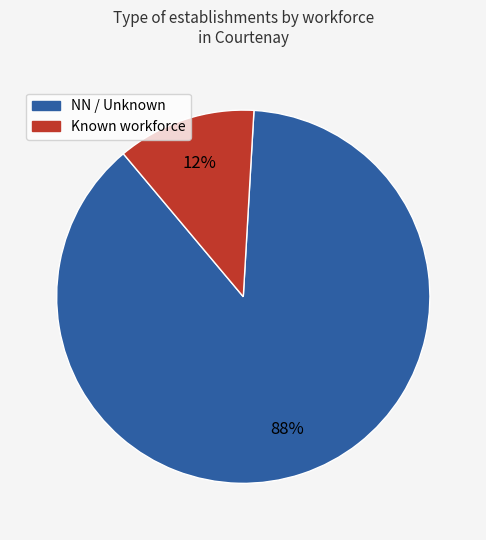

To the nearest percent, what is the difference between the largest and smallest slice percentages?

76%